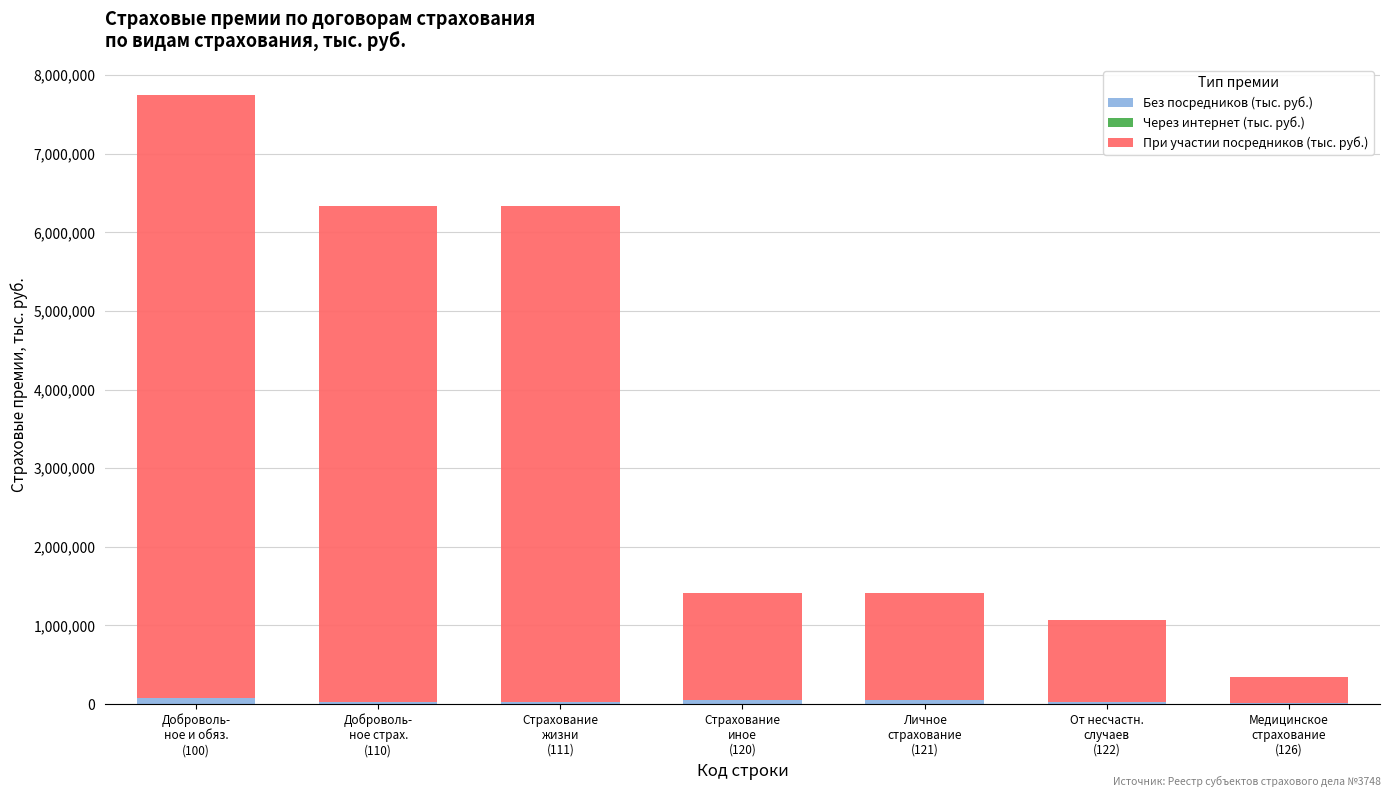

True or false: Без посредников (тыс. руб.) has a value of 31632.9 at Доброволь-
ное страх.
(110).

True